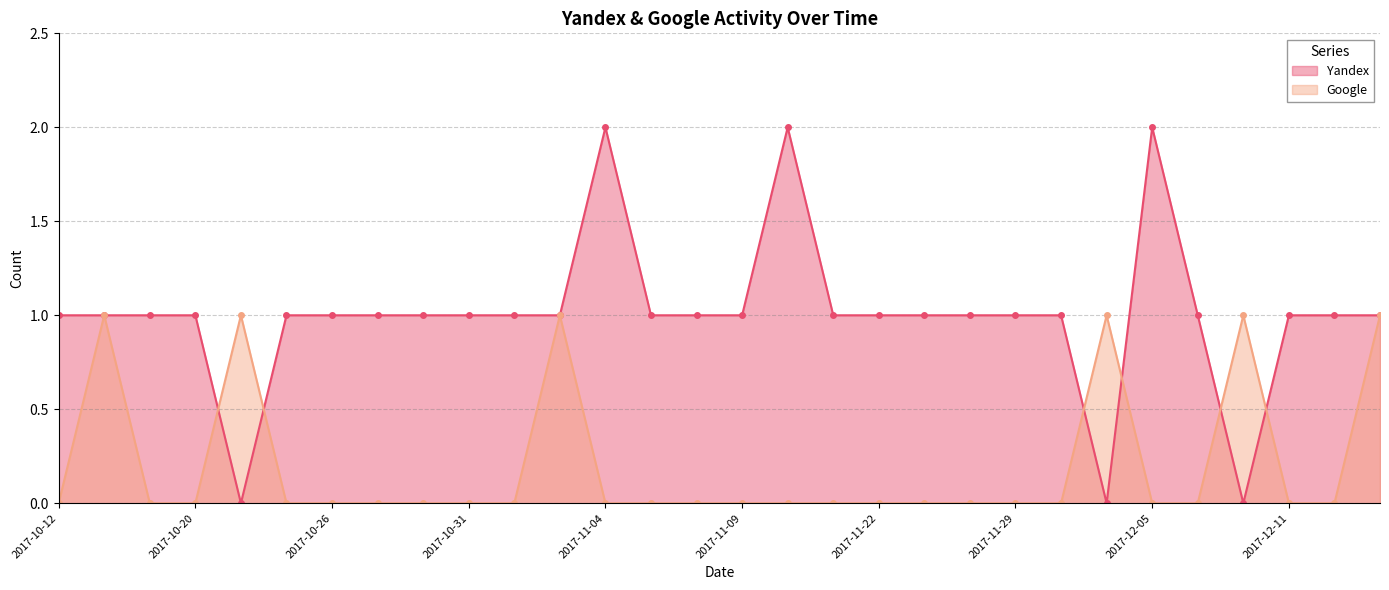

Is the value of Yandex at 2017-10-20 greater than the value of Google at 2017-10-23?

Yes